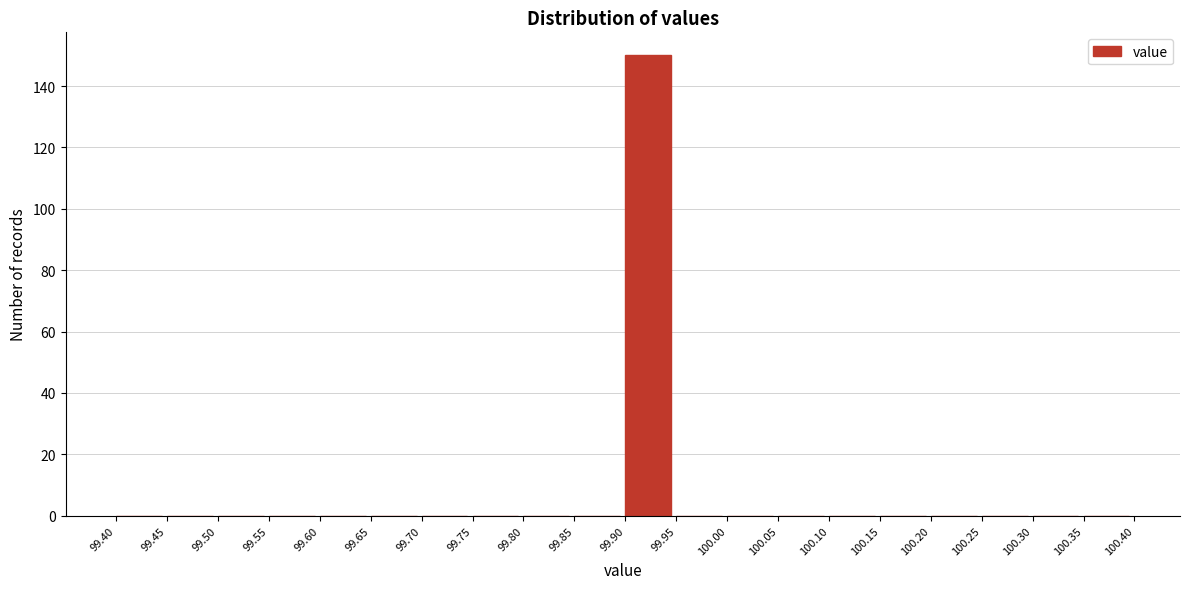

Reading left to right, list every bar in this chart as the range it spans on the x-axis followed by its height. The values are not printed on the chart, so give them approximately, as read against the axis.

99.40 to 99.45: 0
99.45 to 99.50: 0
99.50 to 99.55: 0
99.55 to 99.60: 0
99.60 to 99.65: 0
99.65 to 99.70: 0
99.70 to 99.75: 0
99.75 to 99.80: 0
99.80 to 99.85: 0
99.85 to 99.90: 0
99.90 to 99.95: 150
99.95 to 100.00: 0
100.00 to 100.05: 0
100.05 to 100.10: 0
100.10 to 100.15: 0
100.15 to 100.20: 0
100.20 to 100.25: 0
100.25 to 100.30: 0
100.30 to 100.35: 0
100.35 to 100.40: 0